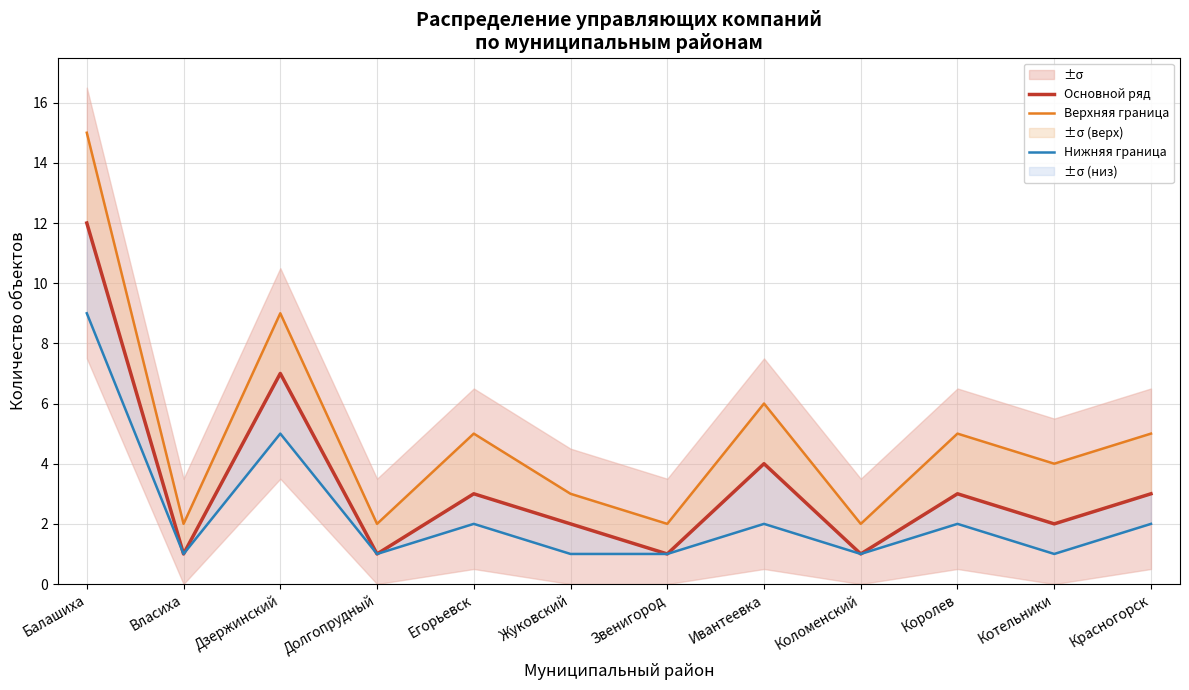

True or false: Основной ряд has more than 0 interior local peaks.

True